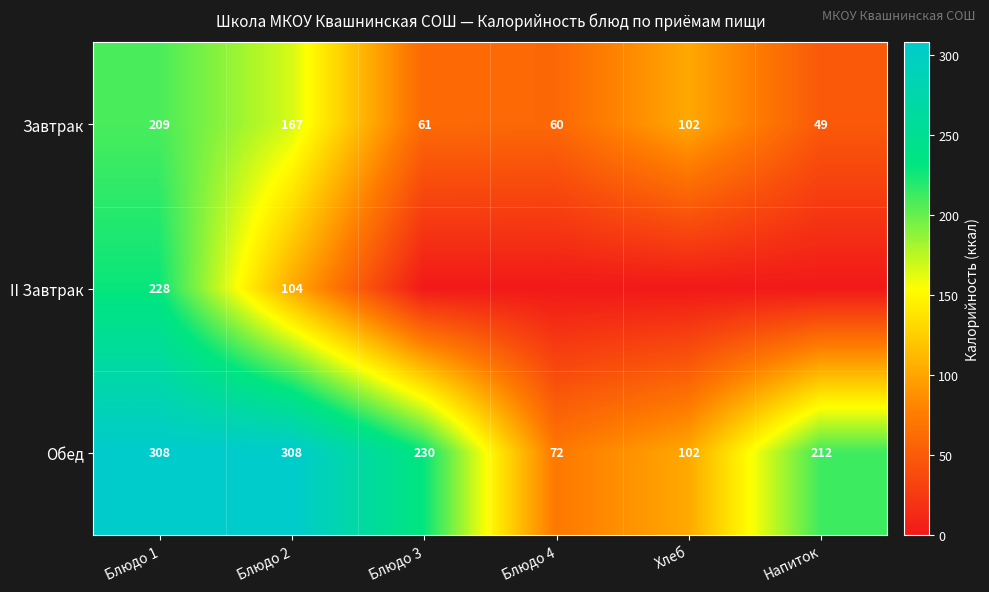

What is the difference between the highest and lowest values at Блюдо 3?

230